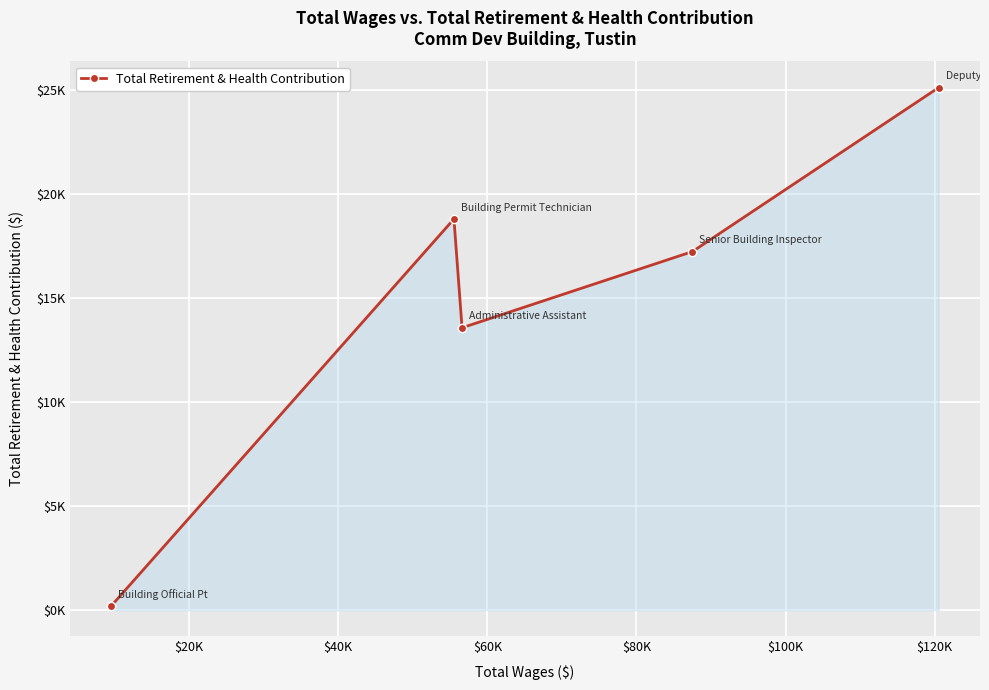

Reading right to left, list all the values displayed in this chart.

25135	17246	13581	18813	191